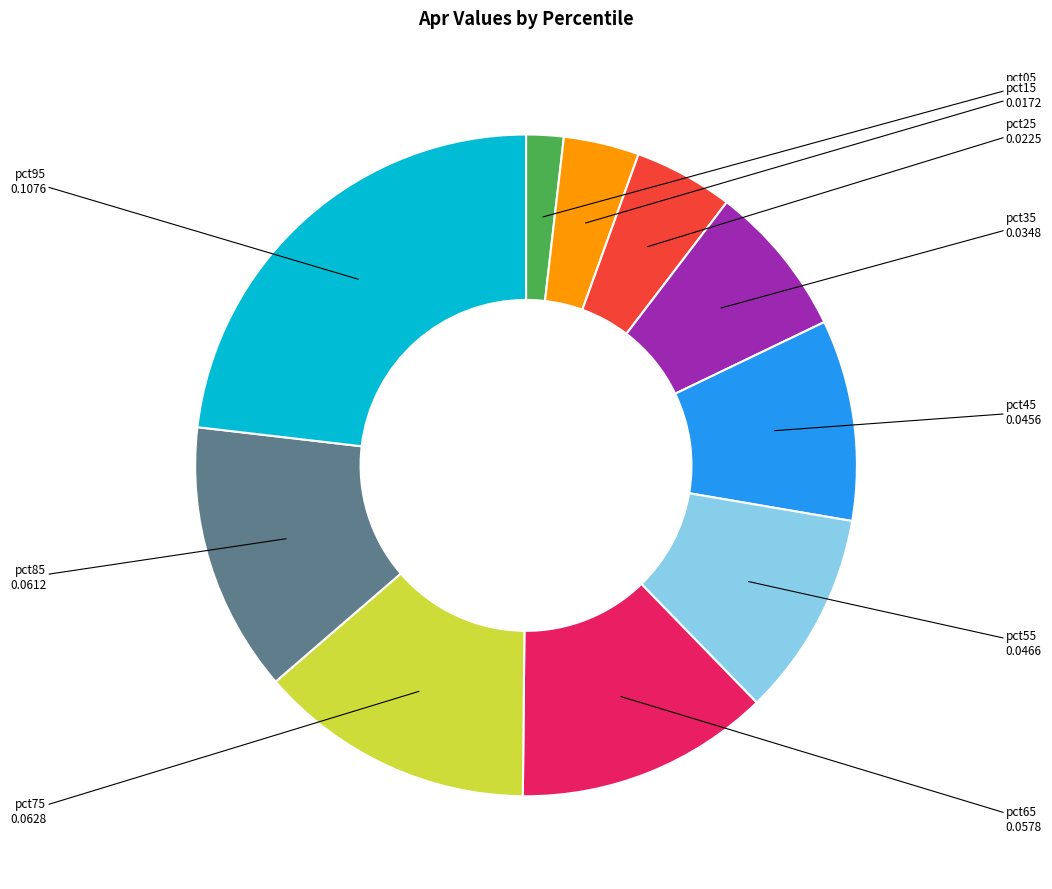

Which has a higher value, pct35 or pct45?

pct45